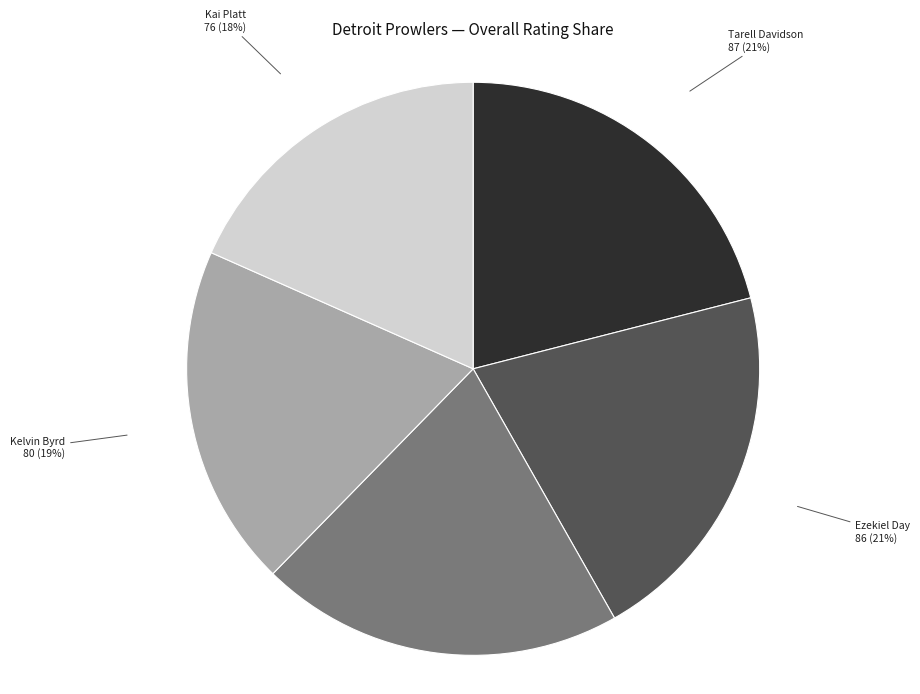

Combined, do Kenneth Robinson and Tarell Davidson account for over 50%?

No